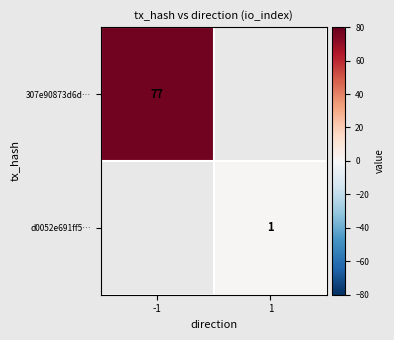

Is the value of 307e90873d6d… at -1 greater than the value of d0052e691ff5… at 1?

Yes